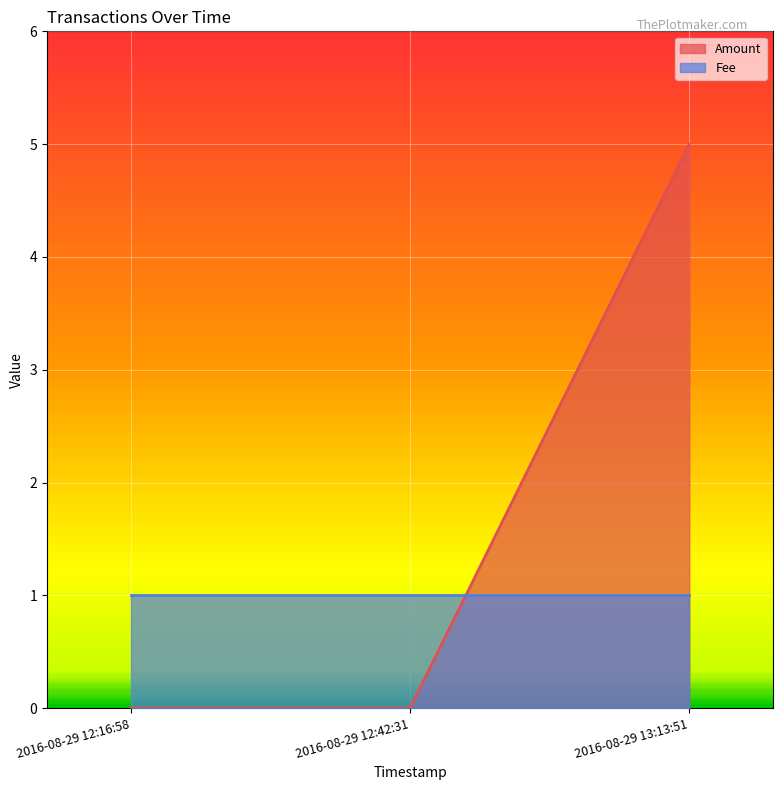

Does the chart display data point markers on the line(s)?

No